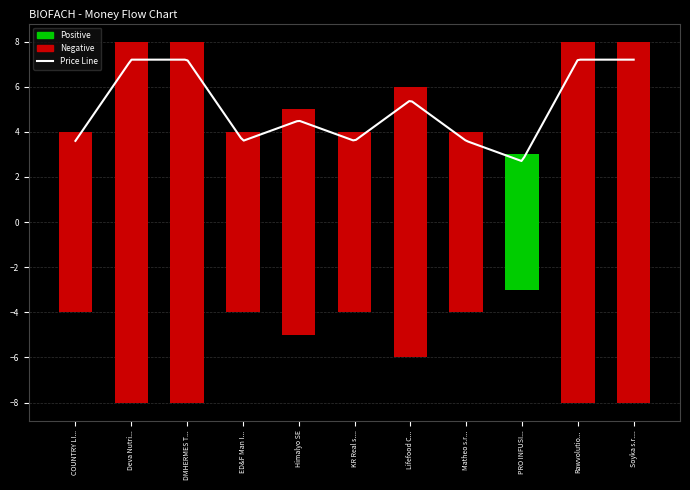

What position from the right is COUNTRY LI...?

11